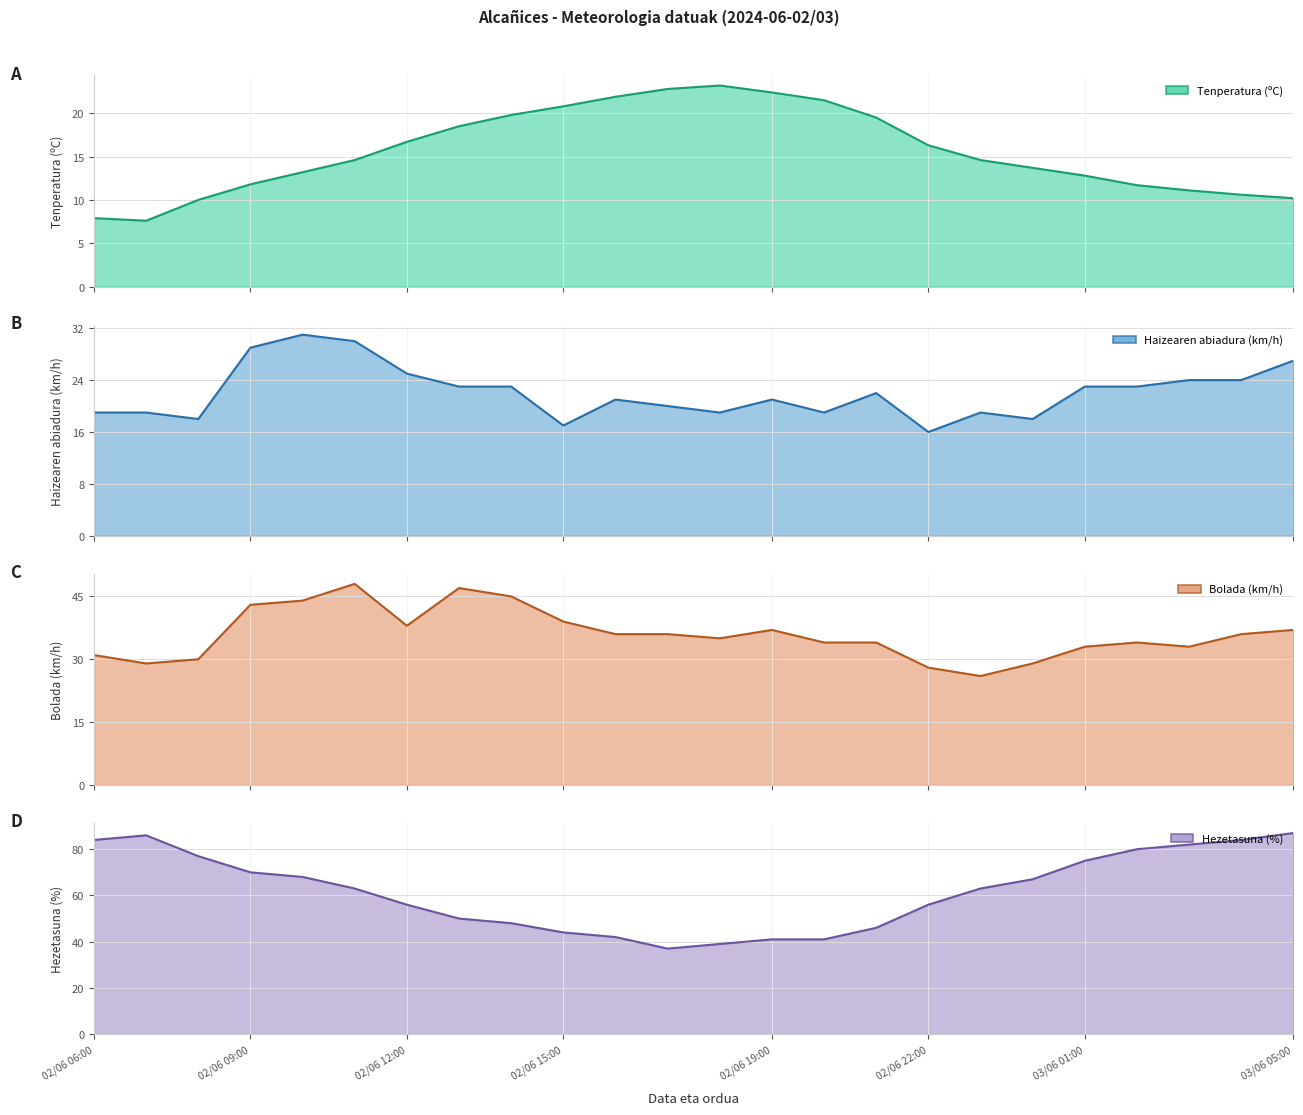

What position from the right is 02/06 10:00?

20